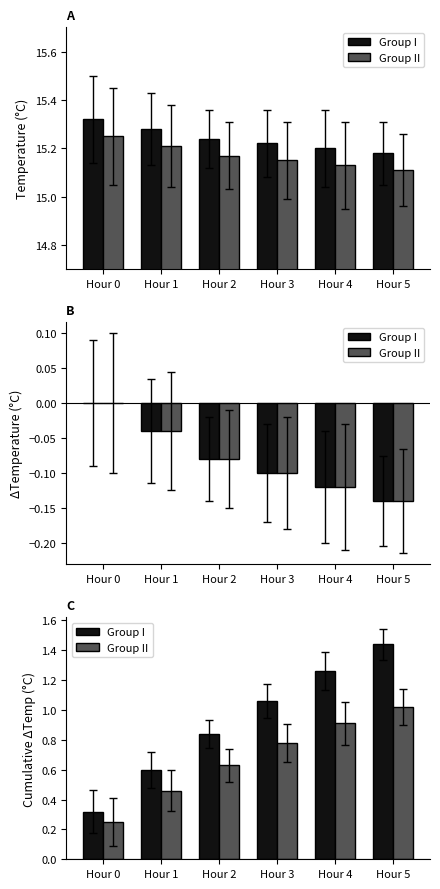

Which series has the largest total across all categories?

Group I